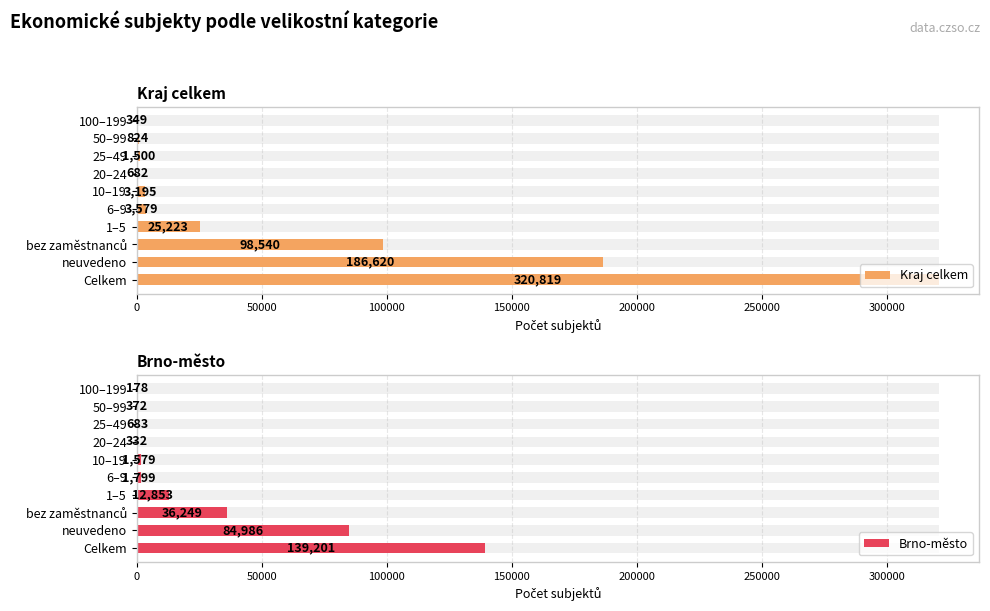

What is the difference between the highest and lowest values at bez zaměstnanců?

62291